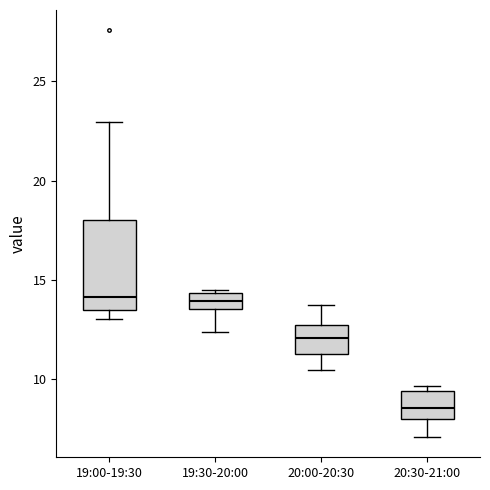

Reading left to right, read every box against the y-axis: the position of its median line, the range the box covers, and the ends of its whiskers. The values are not printed on the chart, so give them approximately, as read against the axis.

19:00-19:30: median 14.0, box 13.5 to 18.0, whiskers 13.0 to 23.0
19:30-20:00: median 14.0, box 13.5 to 14.5, whiskers 12.5 to 14.5
20:00-20:30: median 12.0, box 11.5 to 12.5, whiskers 10.5 to 13.5
20:30-21:00: median 8.5, box 8.0 to 9.5, whiskers 7.0 to 9.5 (just above the box's upper edge)